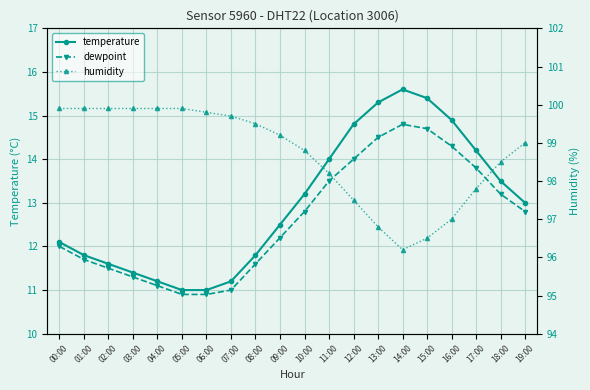

Reading left to right, what are all the values shown in this chart?

temperature: 00:00=12.1	01:00=11.8	02:00=11.6	03:00=11.4	04:00=11.2	05:00=11.0	06:00=11.0	07:00=11.2	08:00=11.8	09:00=12.5	10:00=13.2	11:00=14.0	12:00=14.8	13:00=15.3	14:00=15.6	15:00=15.4	16:00=14.9	17:00=14.2	18:00=13.5	19:00=13.0
dewpoint: 00:00=12.0	01:00=11.7	02:00=11.5	03:00=11.3	04:00=11.1	05:00=10.9	06:00=10.9	07:00=11.0	08:00=11.6	09:00=12.2	10:00=12.8	11:00=13.5	12:00=14.0	13:00=14.5	14:00=14.8	15:00=14.7	16:00=14.3	17:00=13.8	18:00=13.2	19:00=12.8
humidity: 00:00=99.9	01:00=99.9	02:00=99.9	03:00=99.9	04:00=99.9	05:00=99.9	06:00=99.8	07:00=99.7	08:00=99.5	09:00=99.2	10:00=98.8	11:00=98.2	12:00=97.5	13:00=96.8	14:00=96.2	15:00=96.5	16:00=97.0	17:00=97.8	18:00=98.5	19:00=99.0